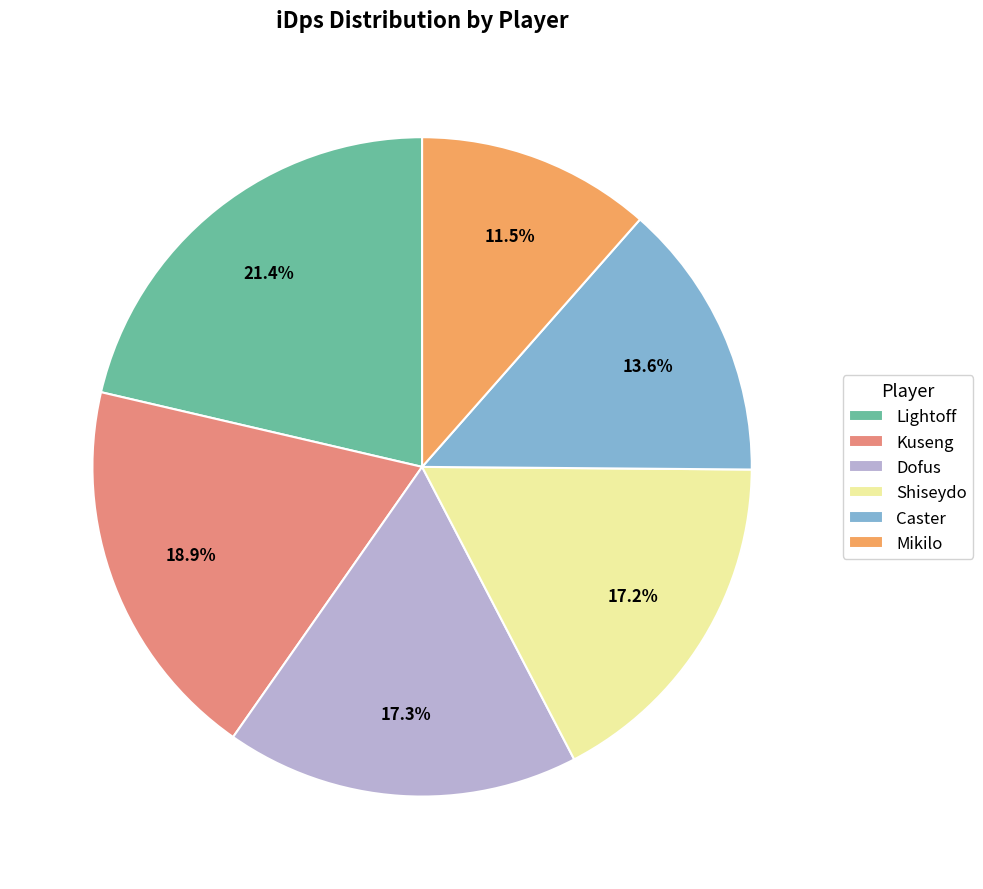

Is the sum of Shiseydo and Kuseng greater than half?

No